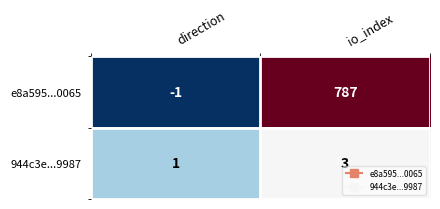

The value of e8a595...0065 at io_index is 1289. True or false?

False